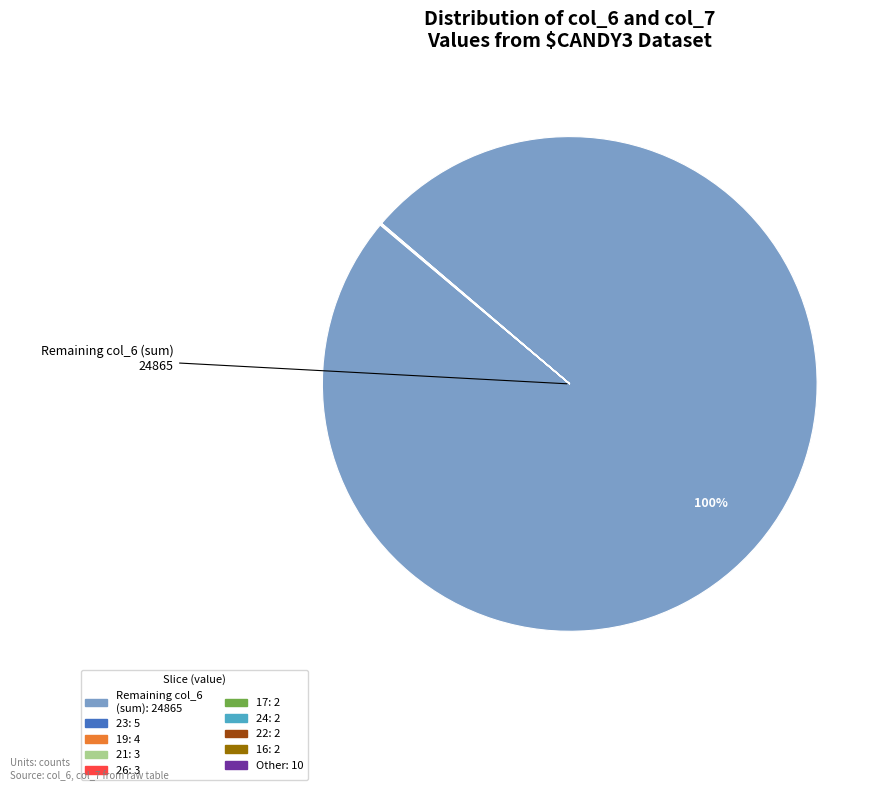

To the nearest percent, what is the difference between the largest and smallest slice percentages?

100%